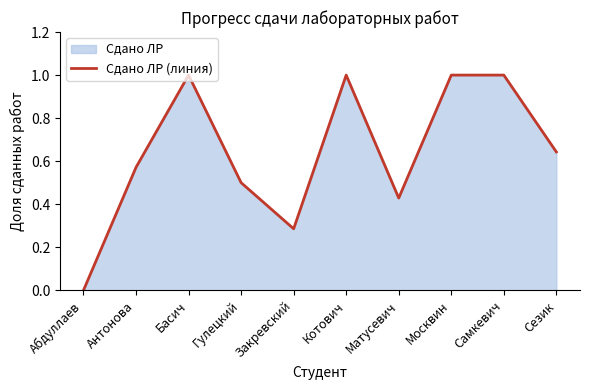

What is the change in value from Гулецкий to Самкевич?

+0.5